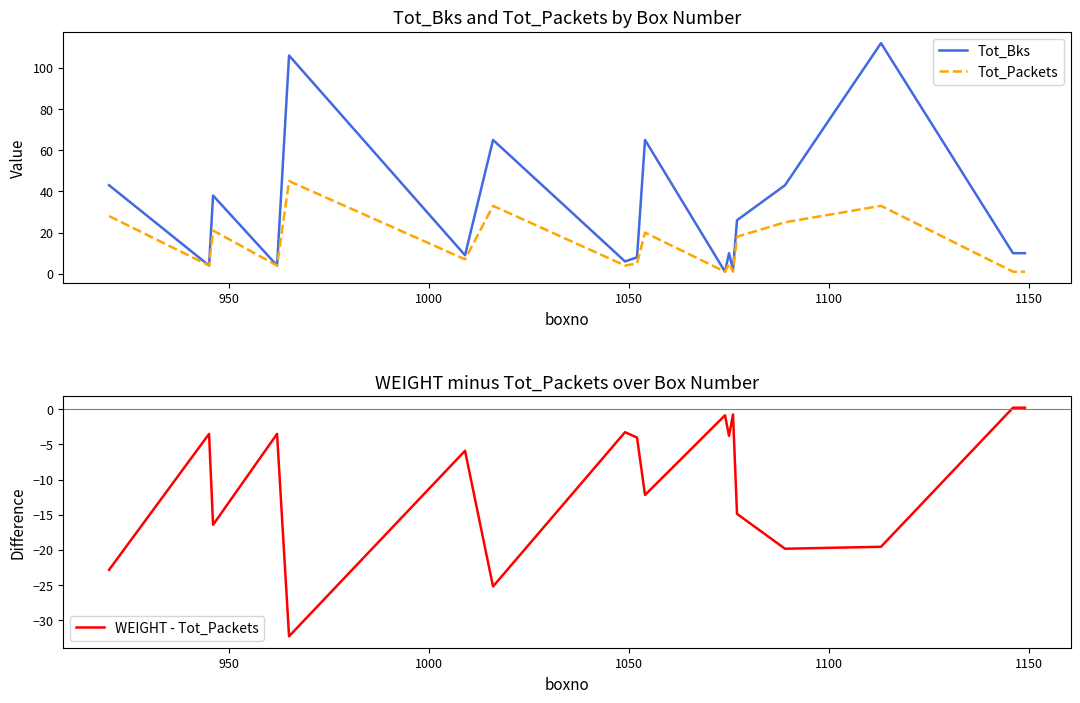

What is the highest value of the Tot_Bks series?

112